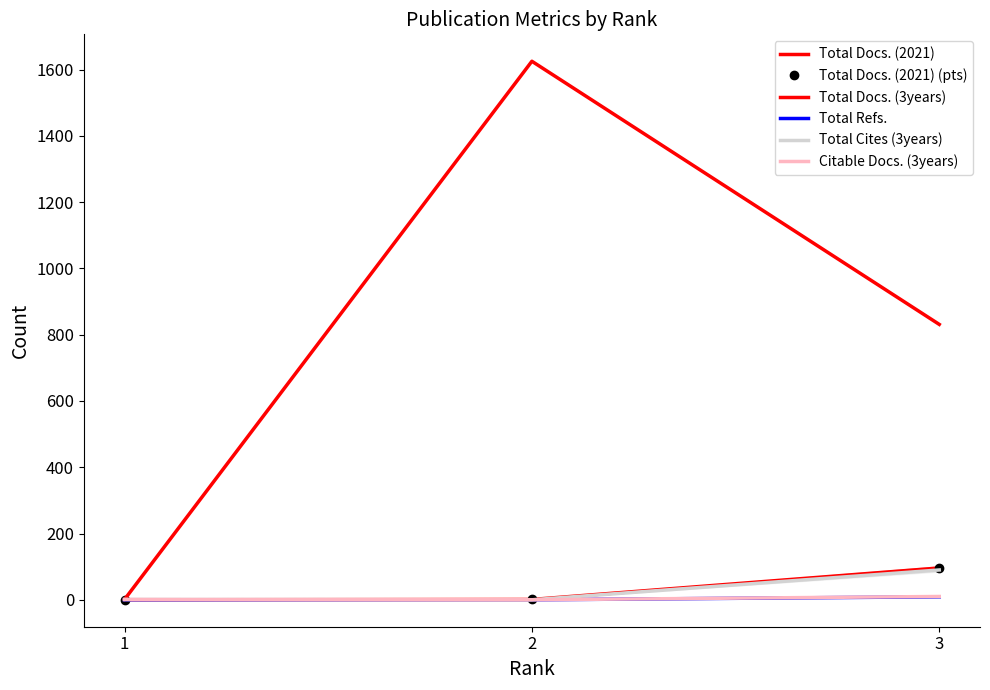

Where does the Total Docs. (2021) (pts) series first go above 1?

3